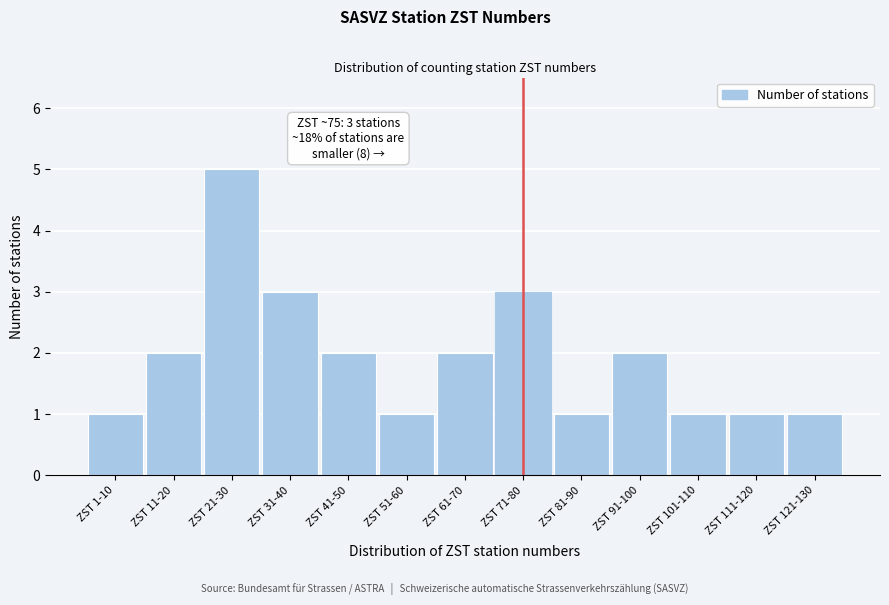

Reading left to right, what are all the values shown in this chart?

ZST 1-10=1	ZST 11-20=2	ZST 21-30=5	ZST 31-40=3	ZST 41-50=2	ZST 51-60=1	ZST 61-70=2	ZST 71-80=3	ZST 81-90=1	ZST 91-100=2	ZST 101-110=1	ZST 111-120=1	ZST 121-130=1